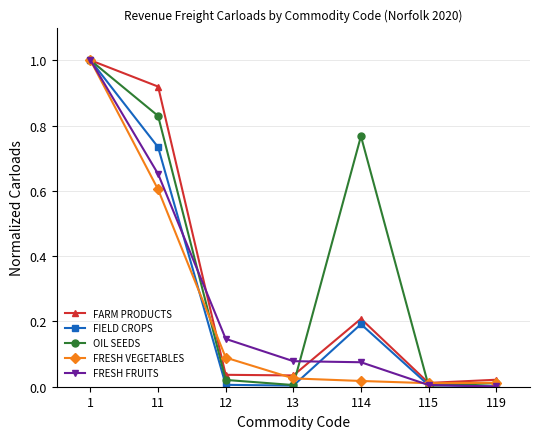

What is the difference between the maximum and minimum values in the FRESH VEGETABLES series?

1.0